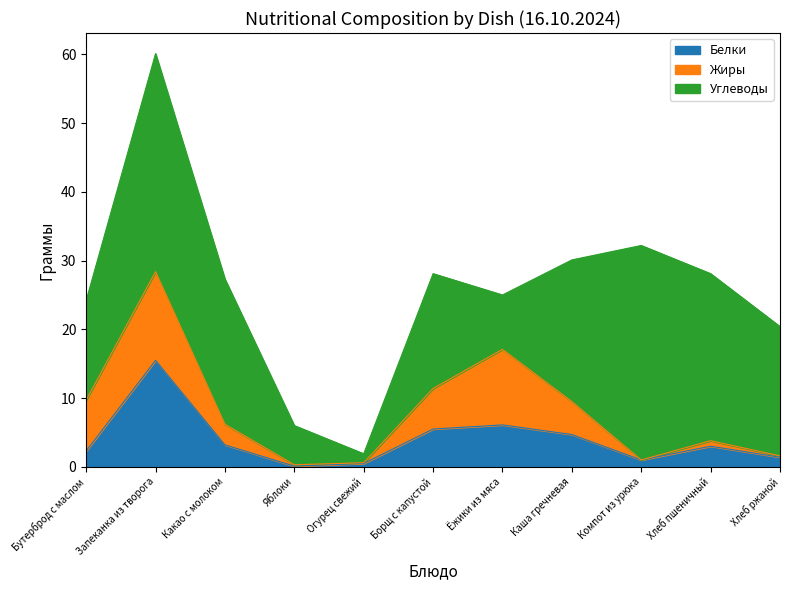

Which category has the lowest value in the Углеводы series?

Огурец свежий